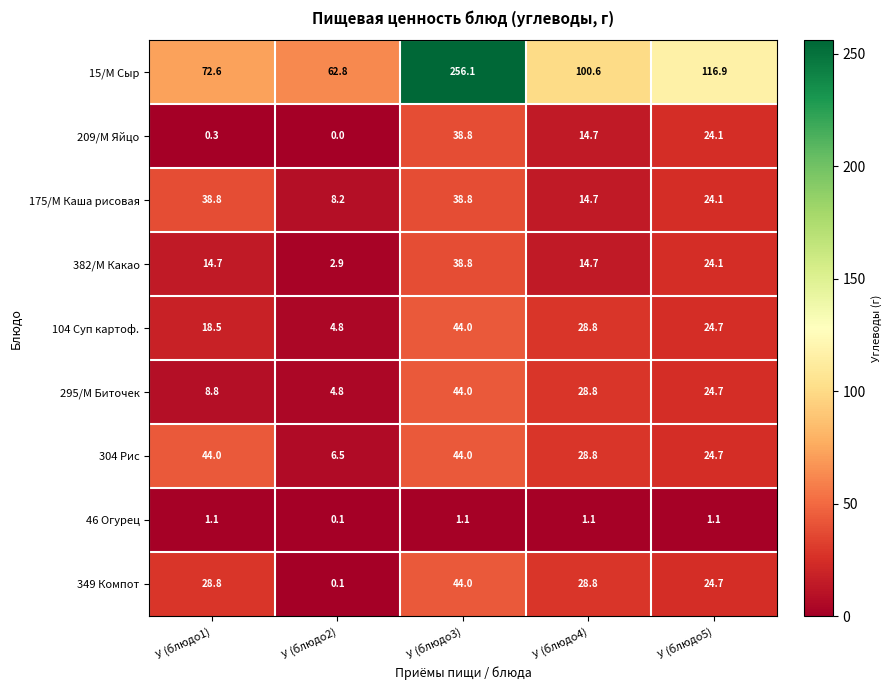

What is the sum of all 175/М Каша рисовая values?

124.6